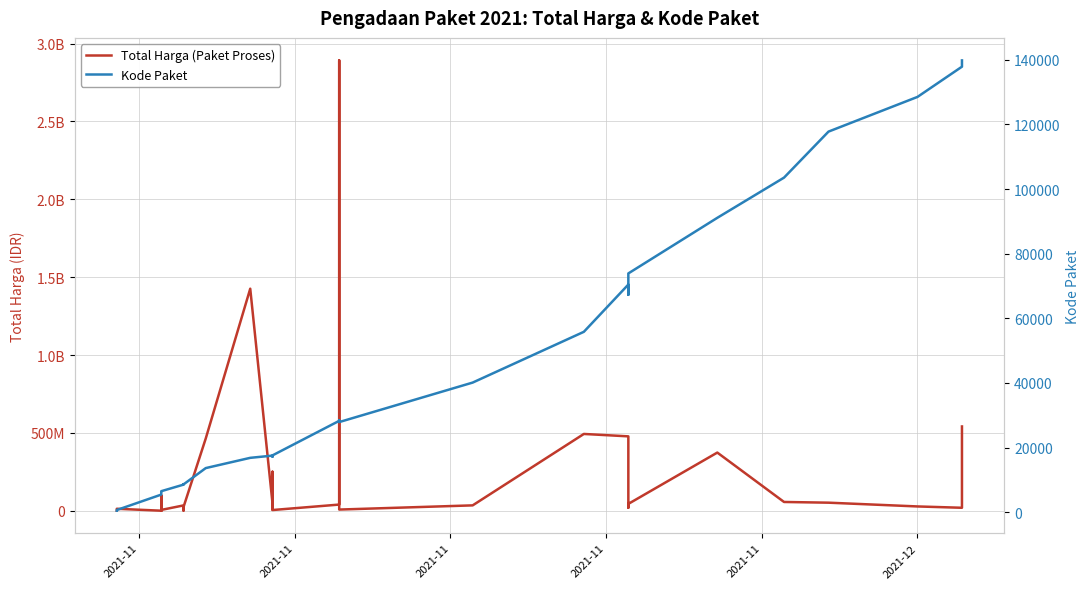

At 2021-11, list the series in order from largest to smallest.

Total Harga (Paket Proses), Kode Paket